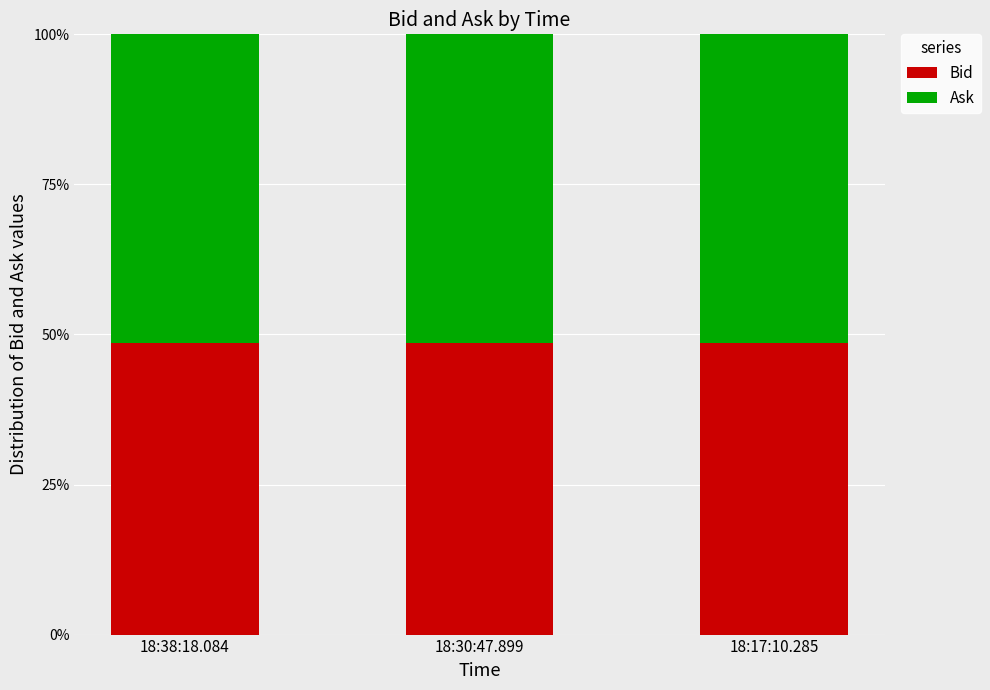

What is the sum of all Bid values?

145.7